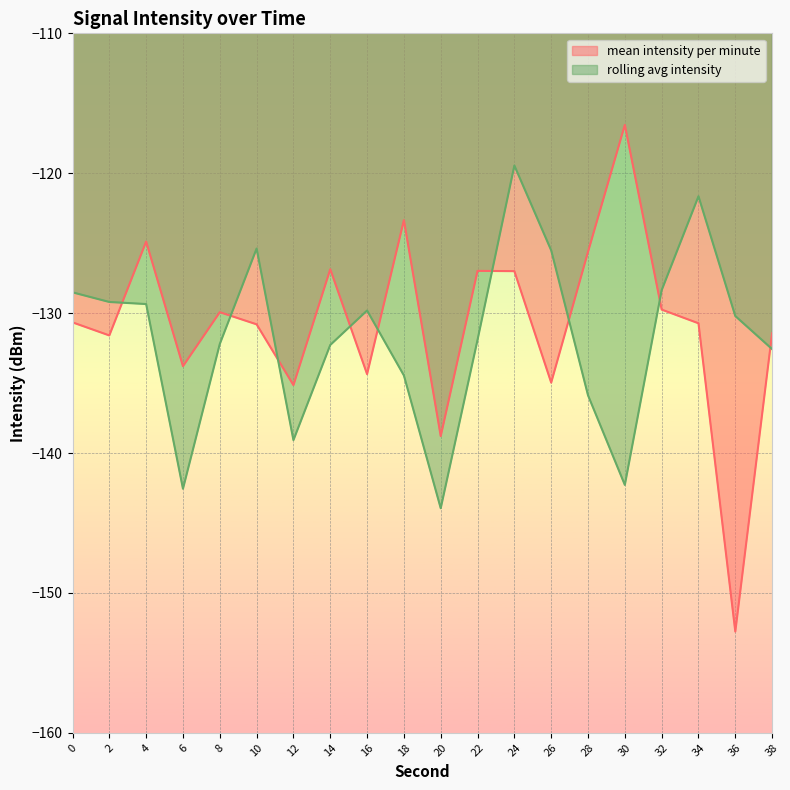

Rank the series by their maximum value, from highest to lowest.

mean intensity per minute, rolling avg intensity